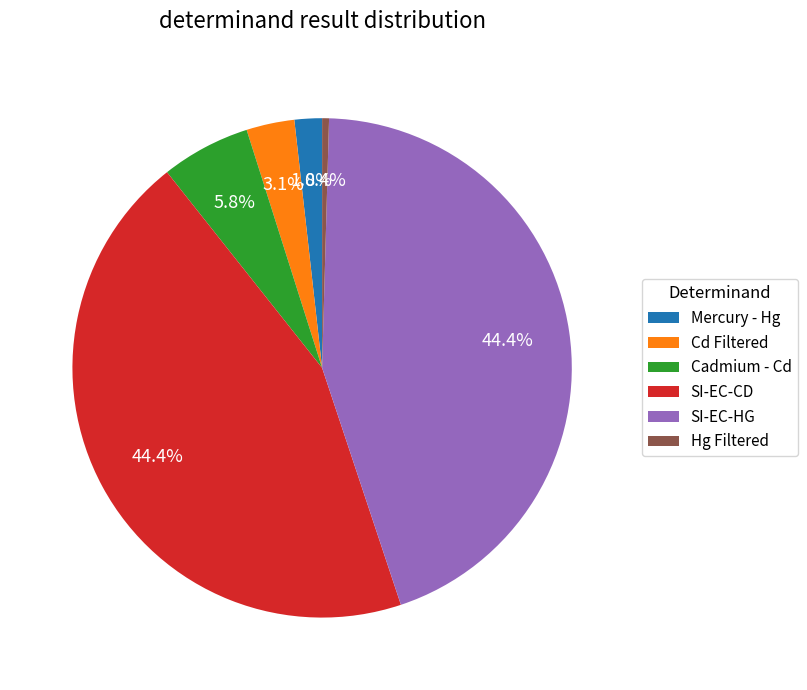

To the nearest percent, what is the combined percentage of Cd Filtered and Cadmium - Cd?

9%